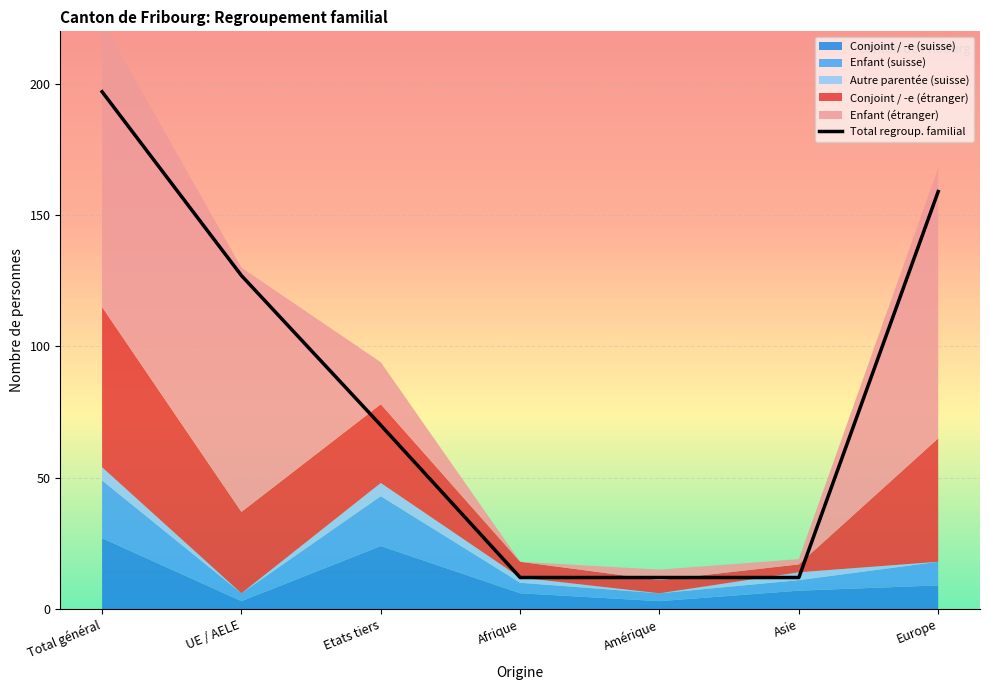

True or false: the data shows 12 at Afrique.

True